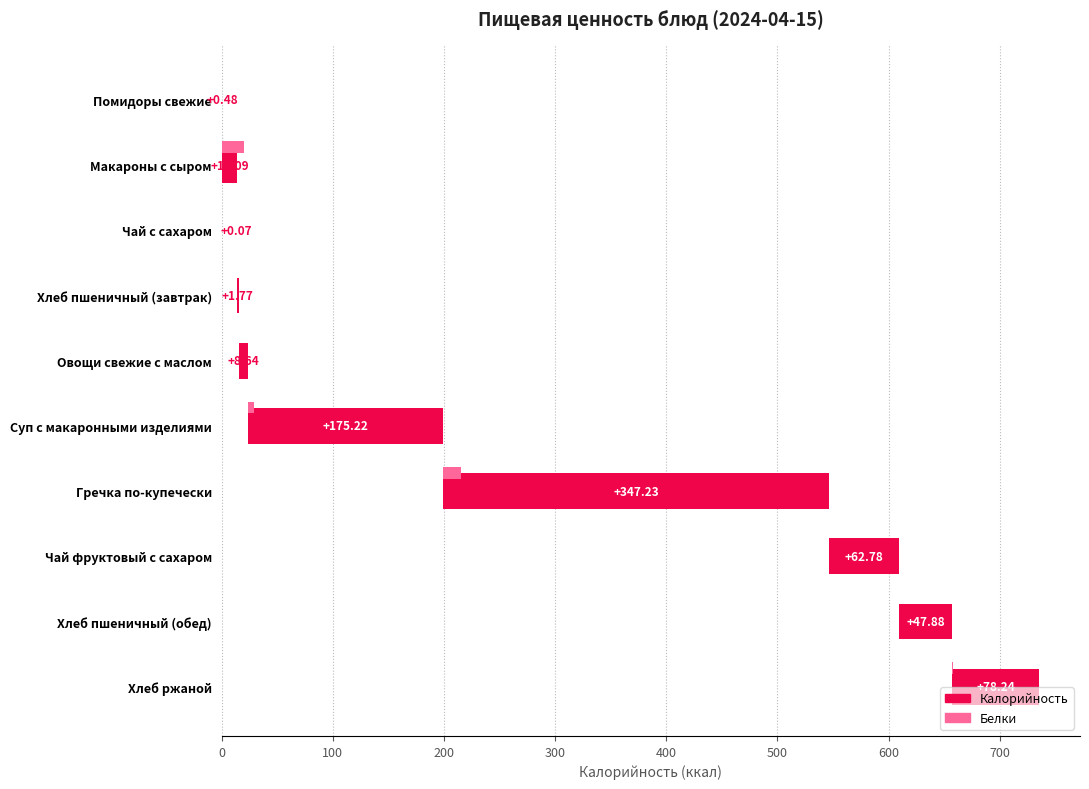

What is the sum of all Белки values?

41.9